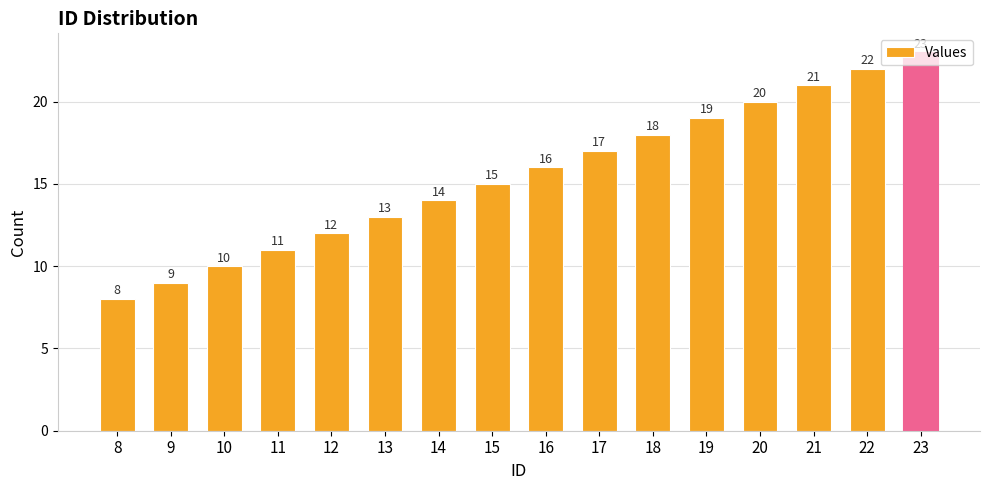

How many bars are there in total?

16